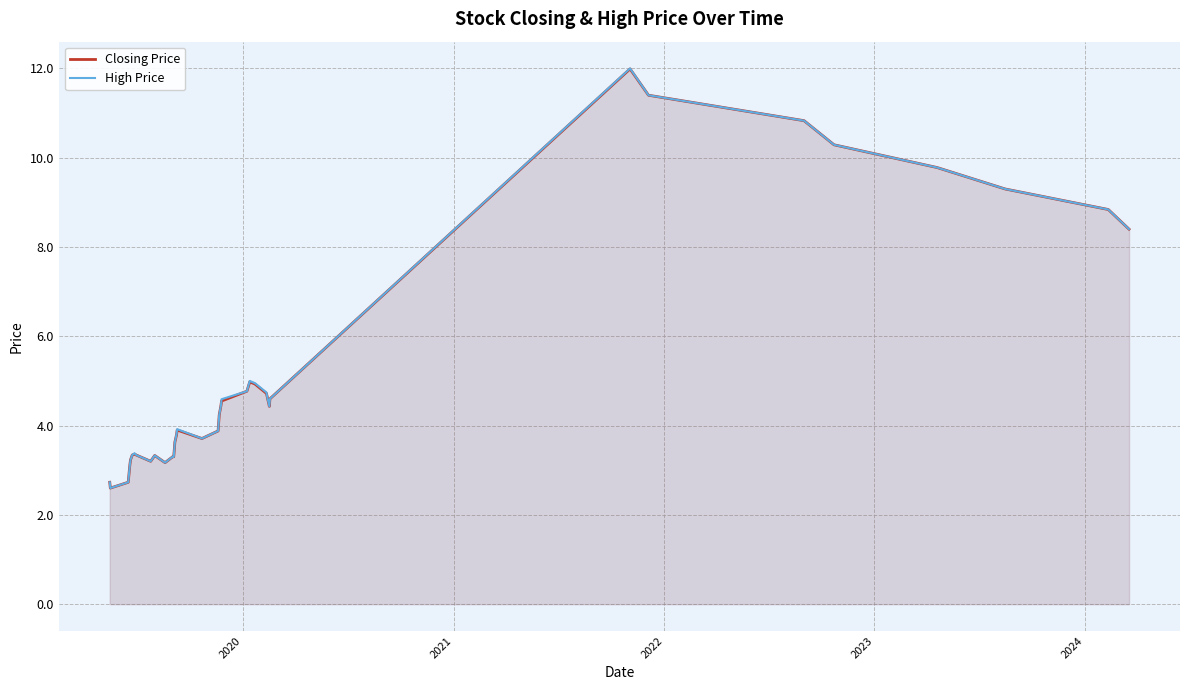

How many interior local peaks does the Closing Price series have?

6